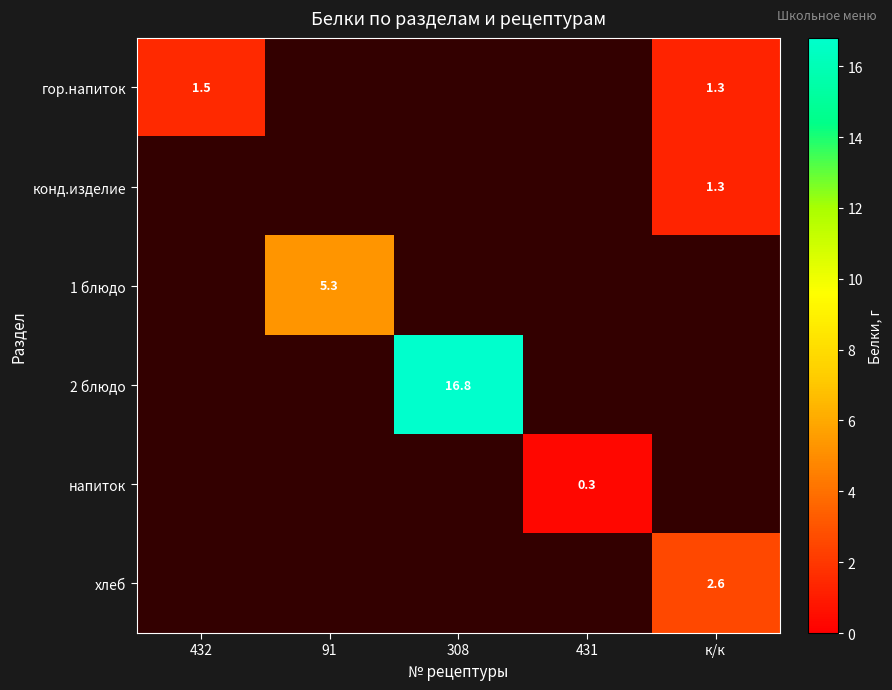

What is the total value across all series at к/к?

5.2